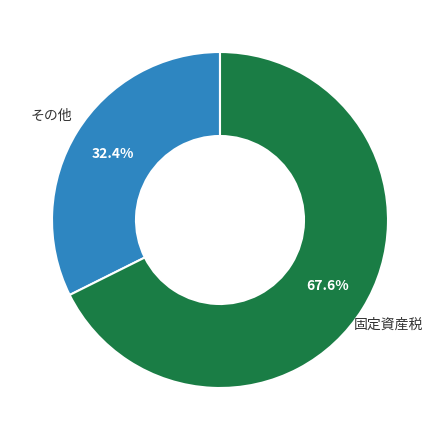

Rank the categories by value from lowest to highest.

その他, 固定資産税